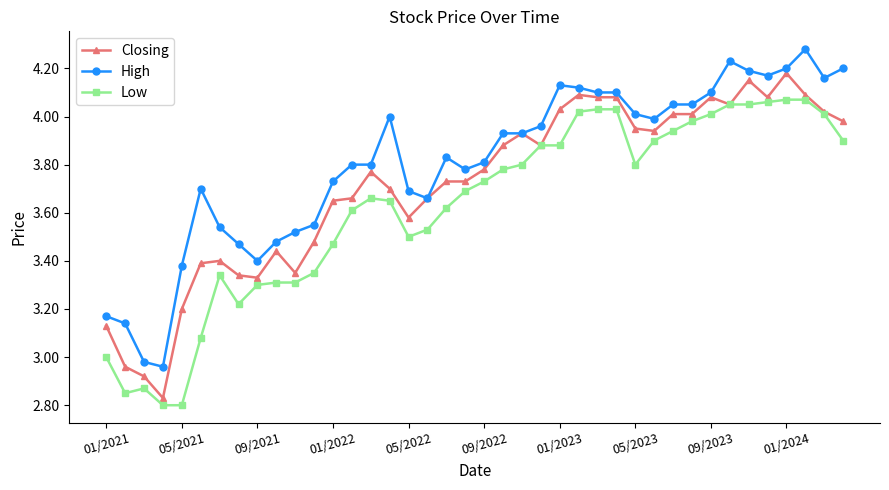

How many values in the High series exceed 3?

38